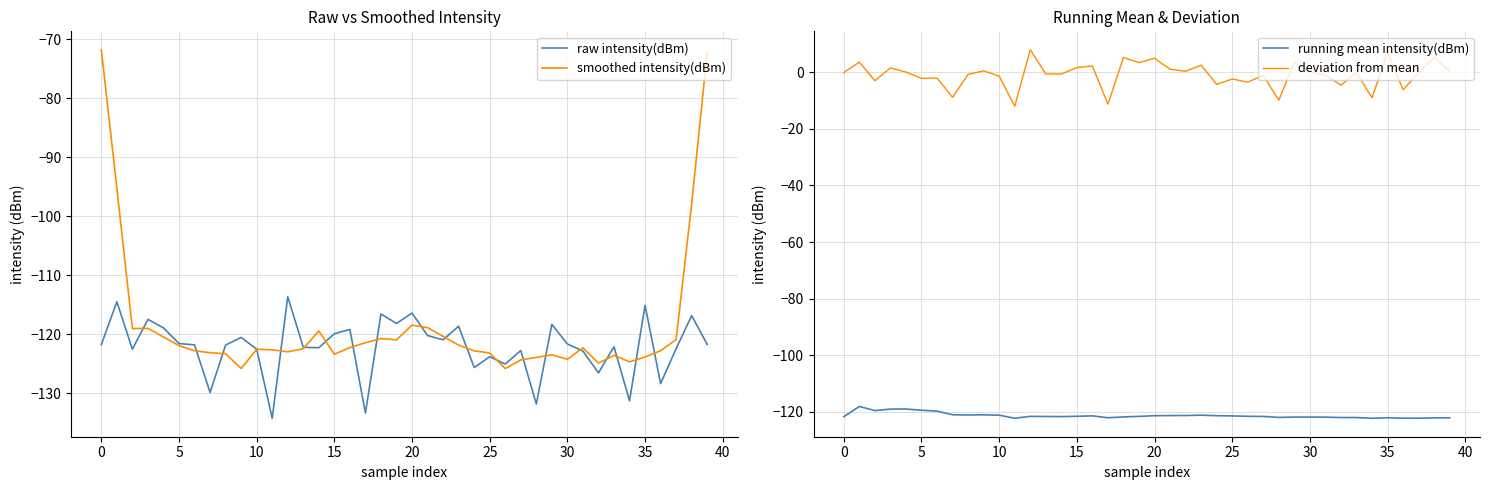

How many values in the smoothed intensity(dBm) series exceed -122?

17